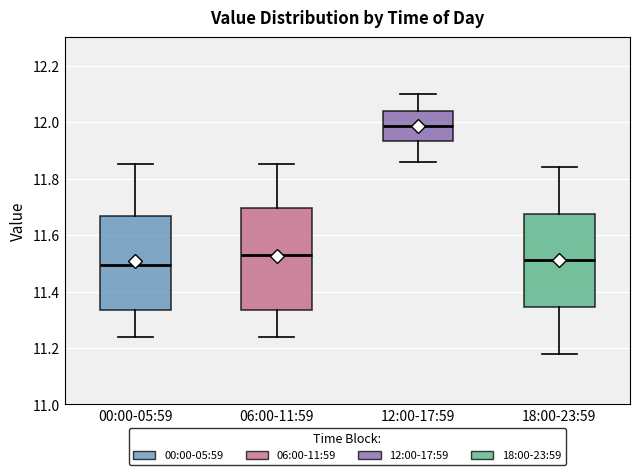

Comparing the boxes themselves (not the whiskers), which one is the tallest?

06:00-11:59